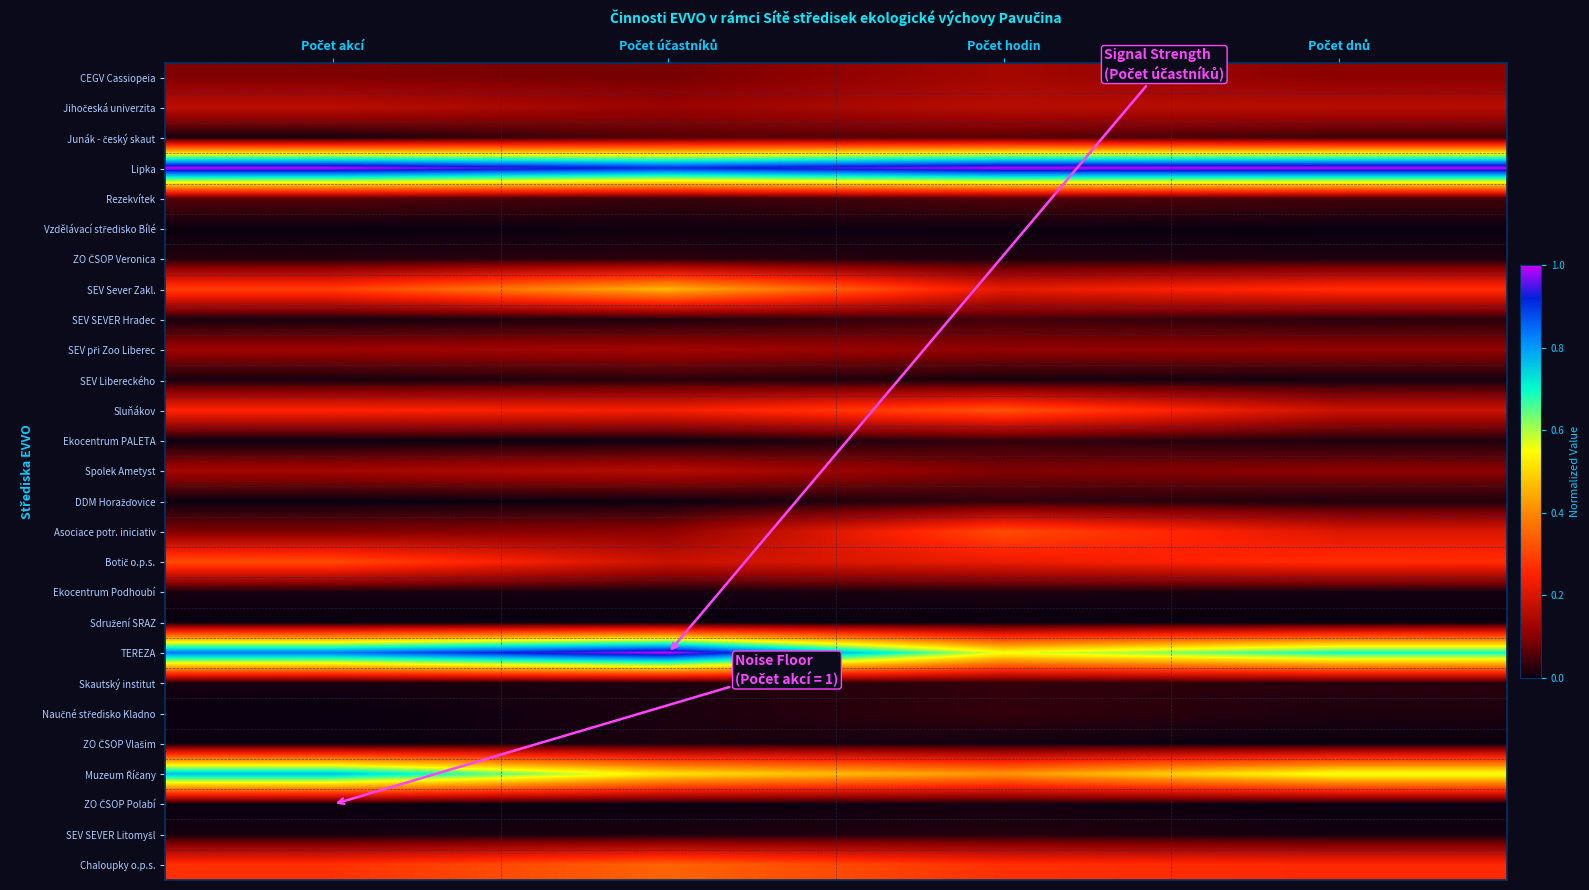

At how many categories does at least one series exceed 0?

4